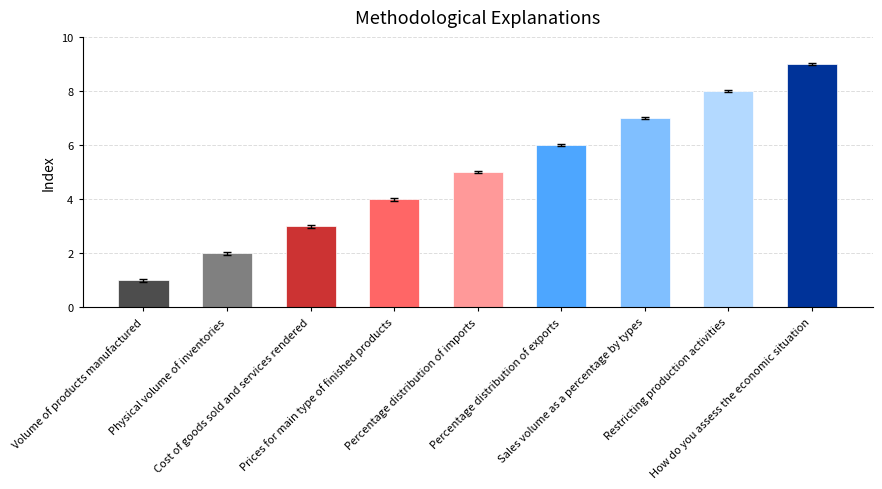

What is the value of the 3rd bar from the left?

3.0